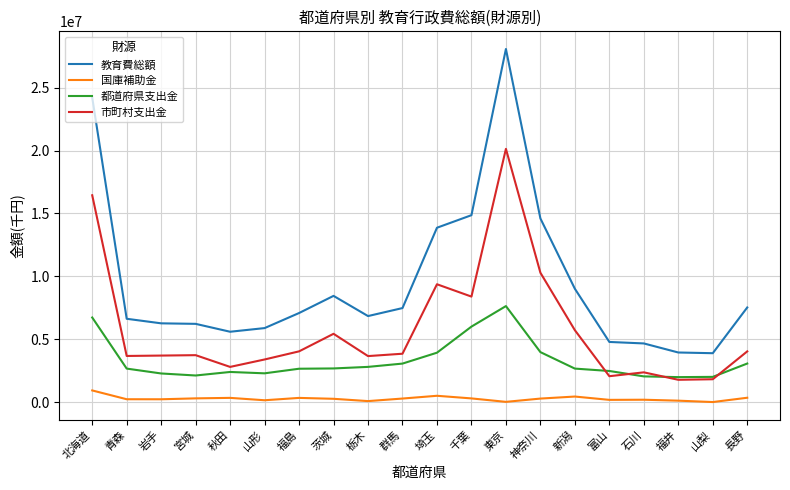

Which series has the widest spread of values?

教育費総額